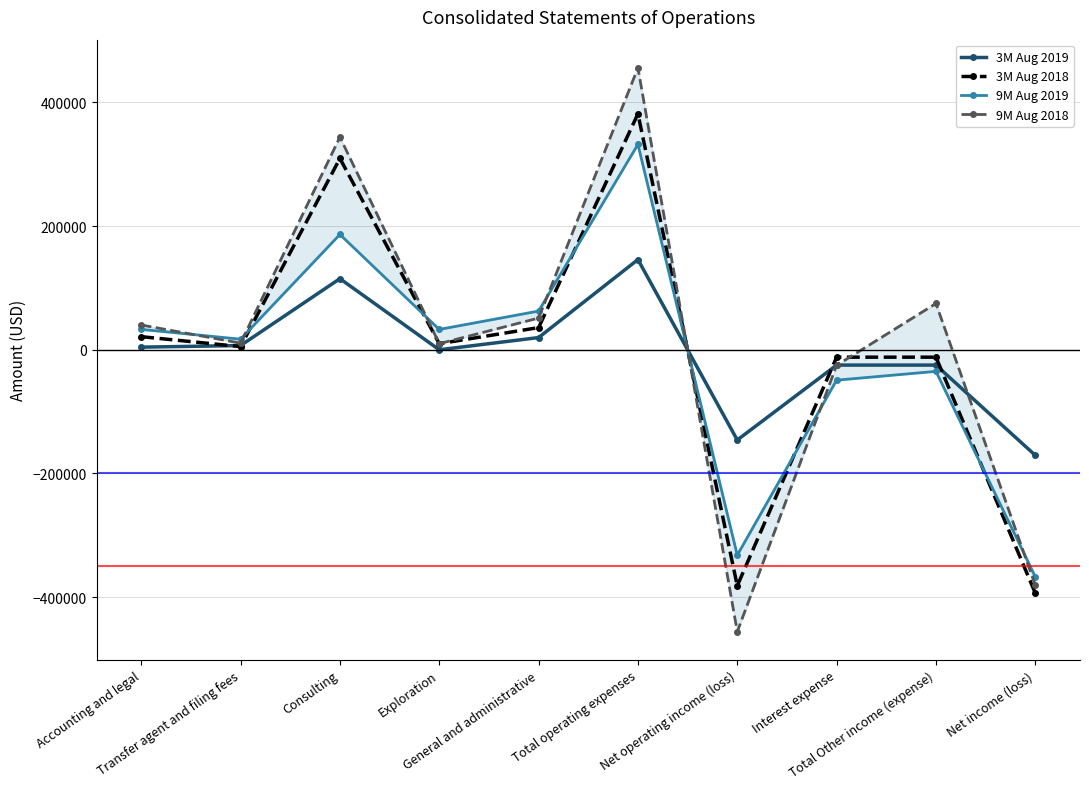

How many values in 9M Aug 2019 are above zero?

6